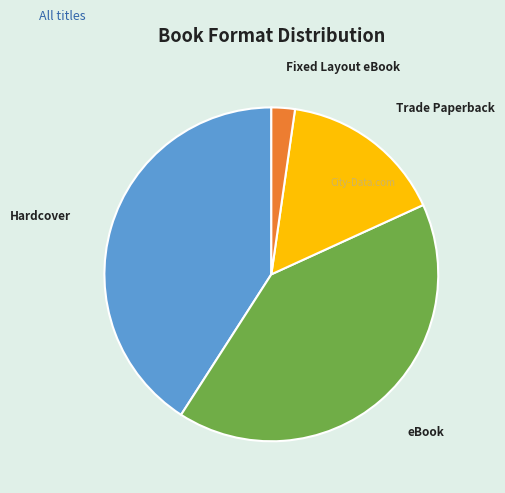

Do Hardcover and Fixed Layout eBook together represent more than half of the pie?

No